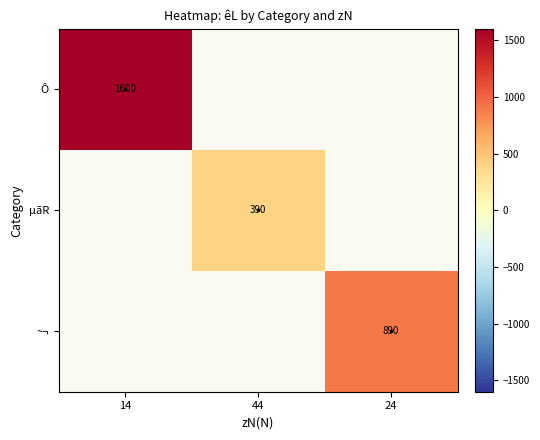

Rank the series at 14 from lowest to highest value.

Ô, µãR, ~¬